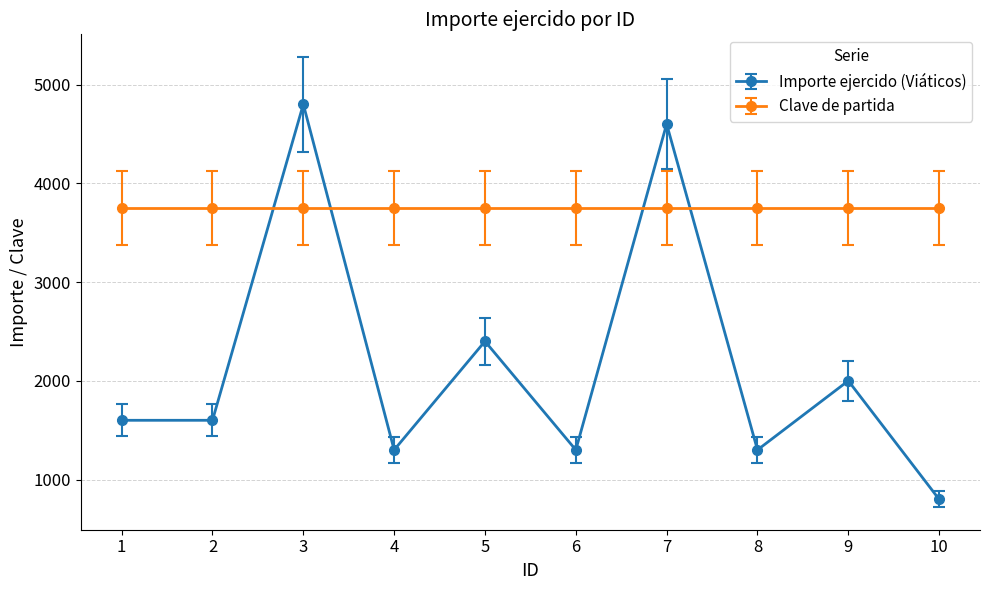

Which series ends up on top after the final intersection of Clave de partida and Importe ejercido (Viáticos)?

Clave de partida